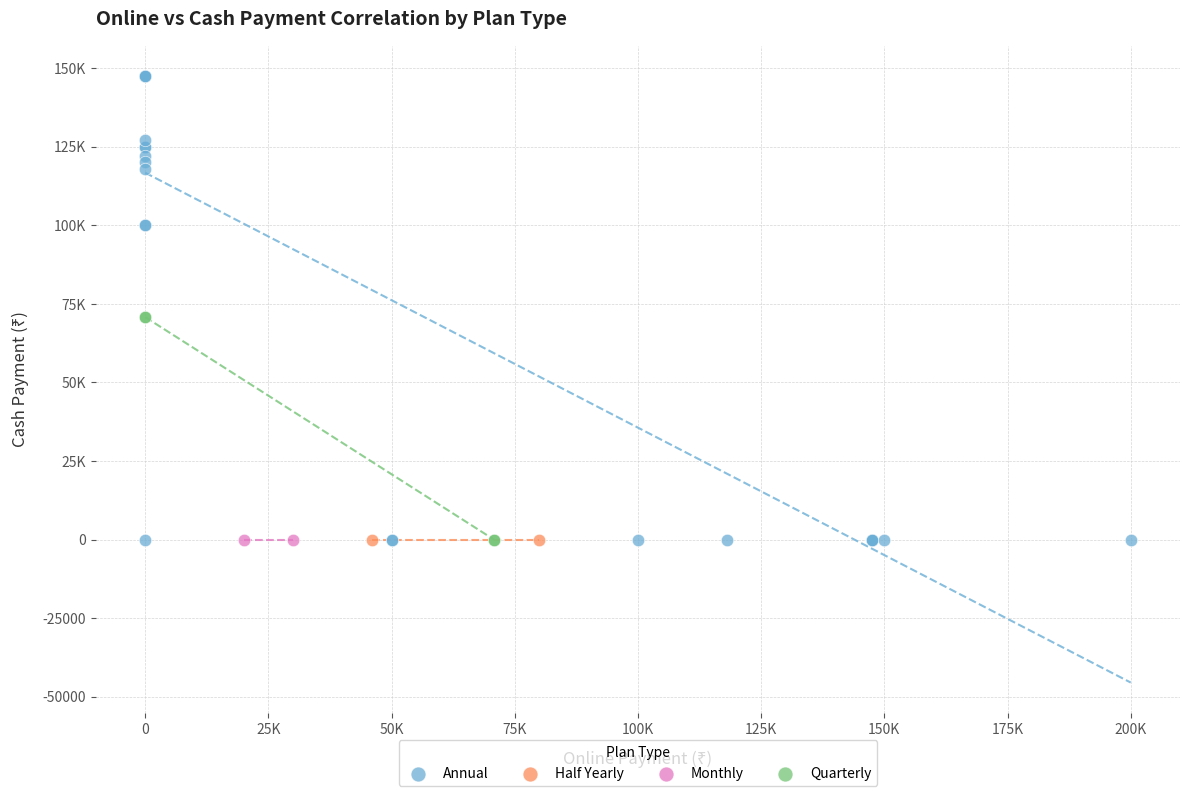

What are all the series names shown in the legend?

Annual, Half Yearly, Monthly, Quarterly